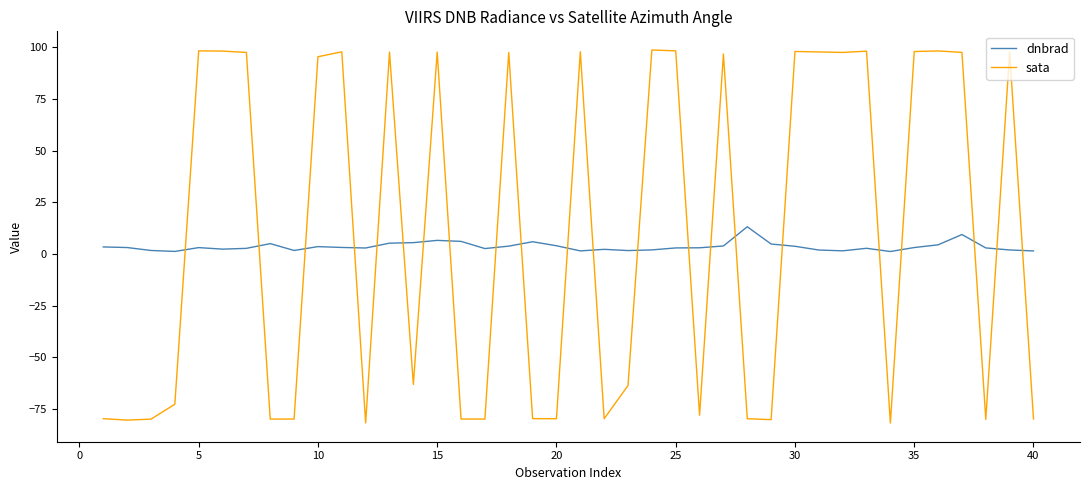

What is the maximum value for dnbrad?

13.2